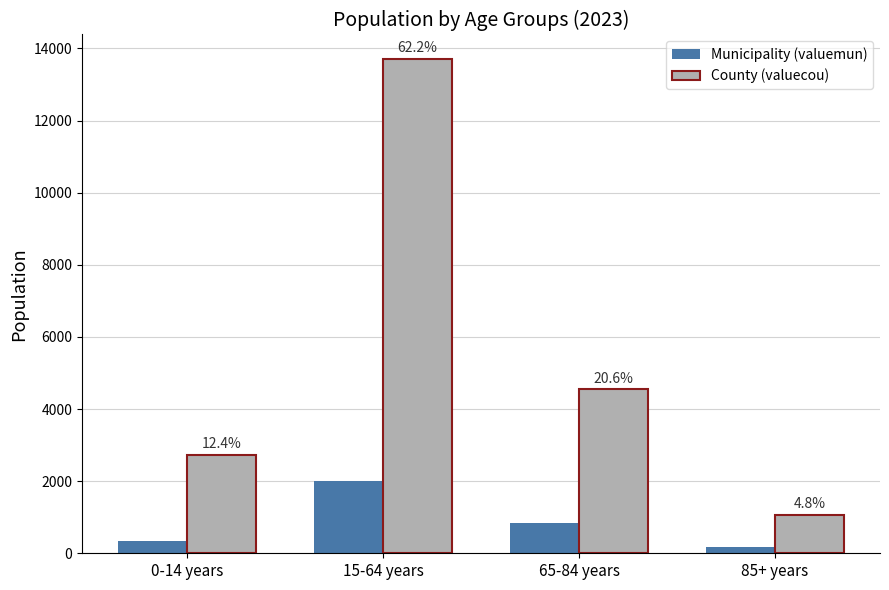

What is the difference between the maximum and minimum values in the County (valuecou) series?

12636